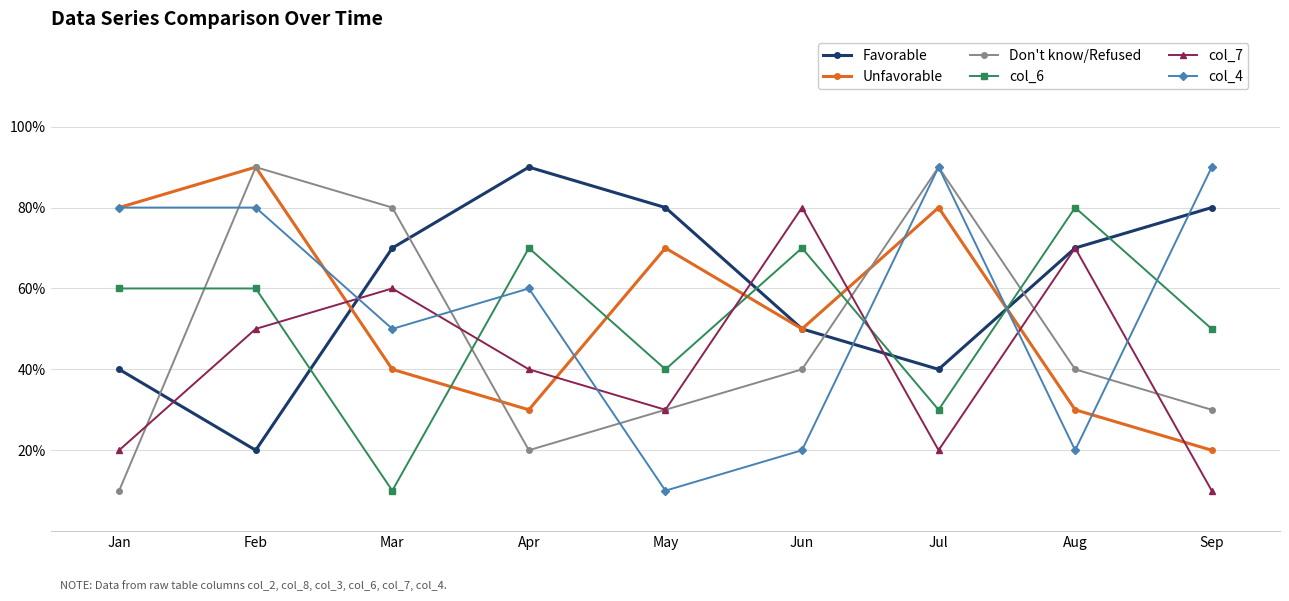

True or false: col_6 has more than 2 points higher than both neighbors.

True